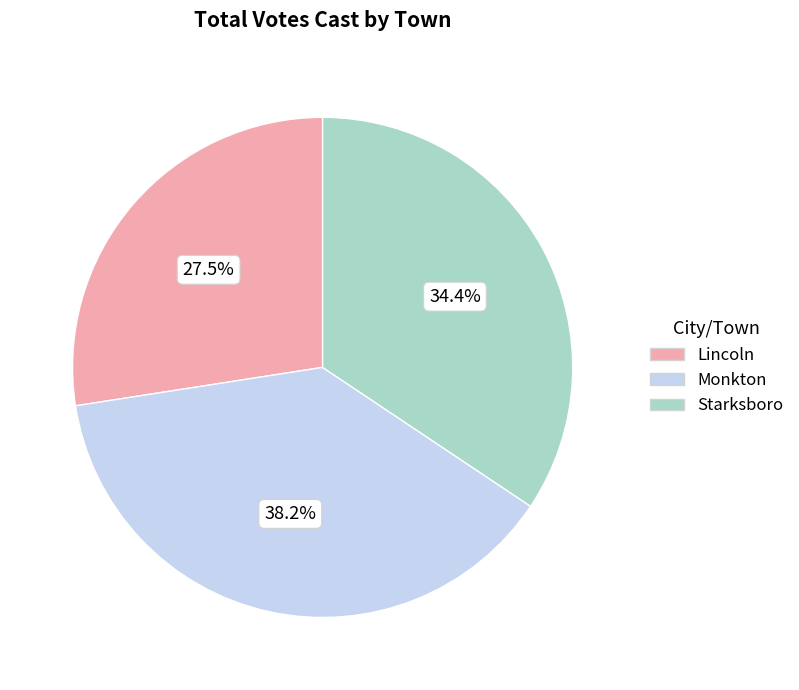

Approximately how many times larger is the value at Starksboro compared to Monkton?

0.9